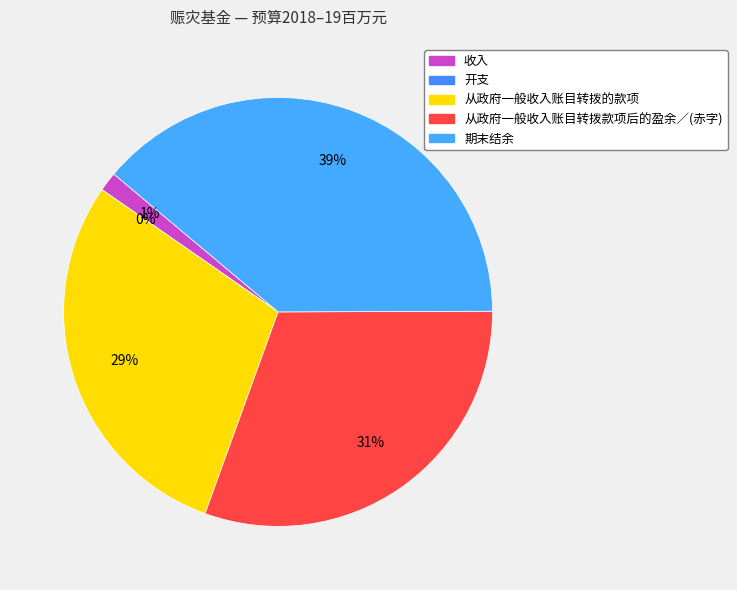

Count the number of slices in the pie.

5